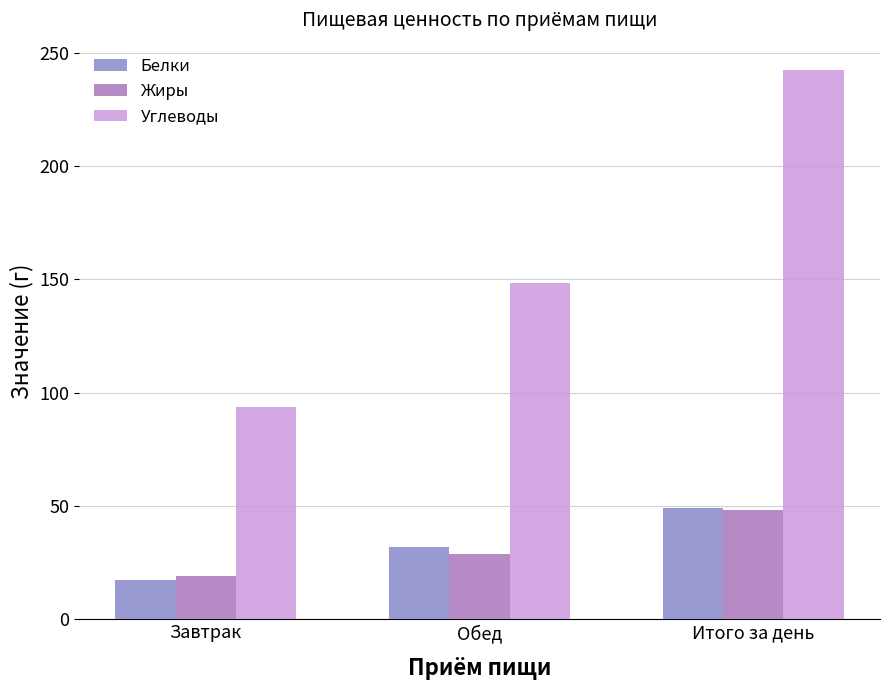

What is the spread (max minus min) of values at Обед?

119.4